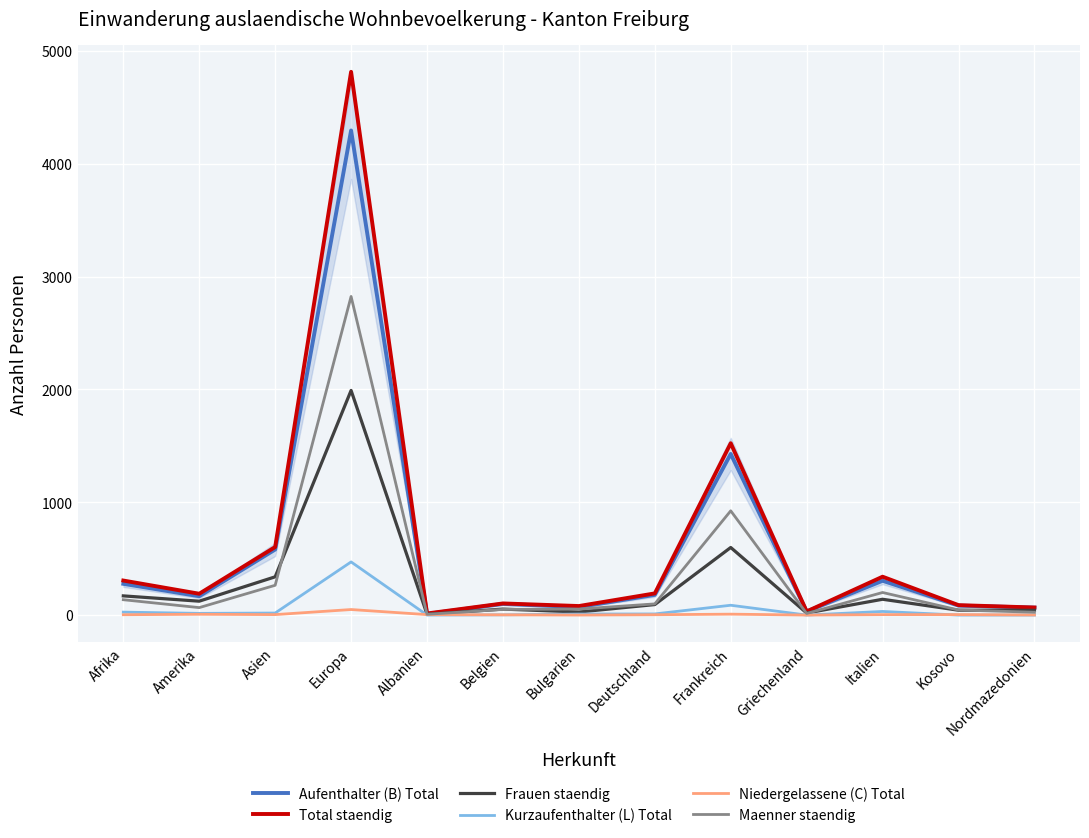

Which series has the widest spread of values?

Total staendig